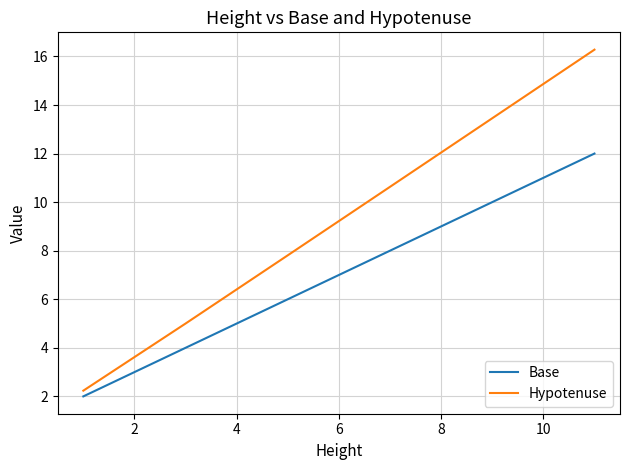

What is the greatest value displayed?

16.3